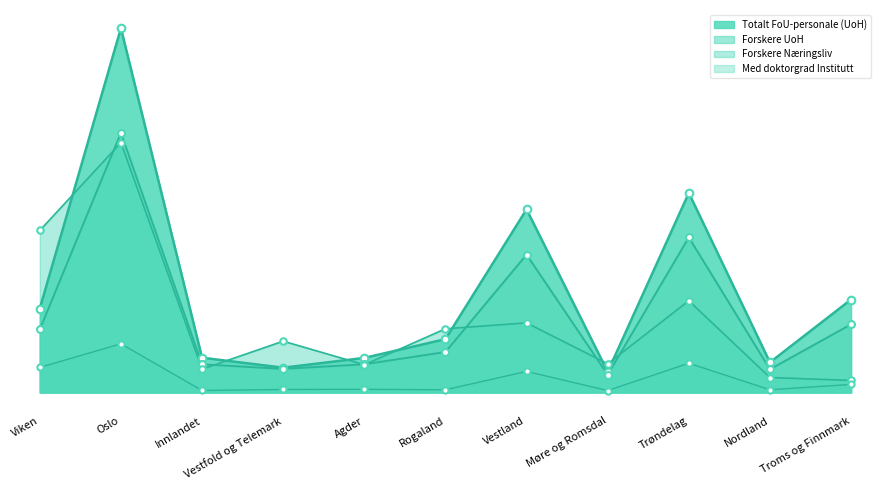

At how many categories does at least one series exceed 6727?

2